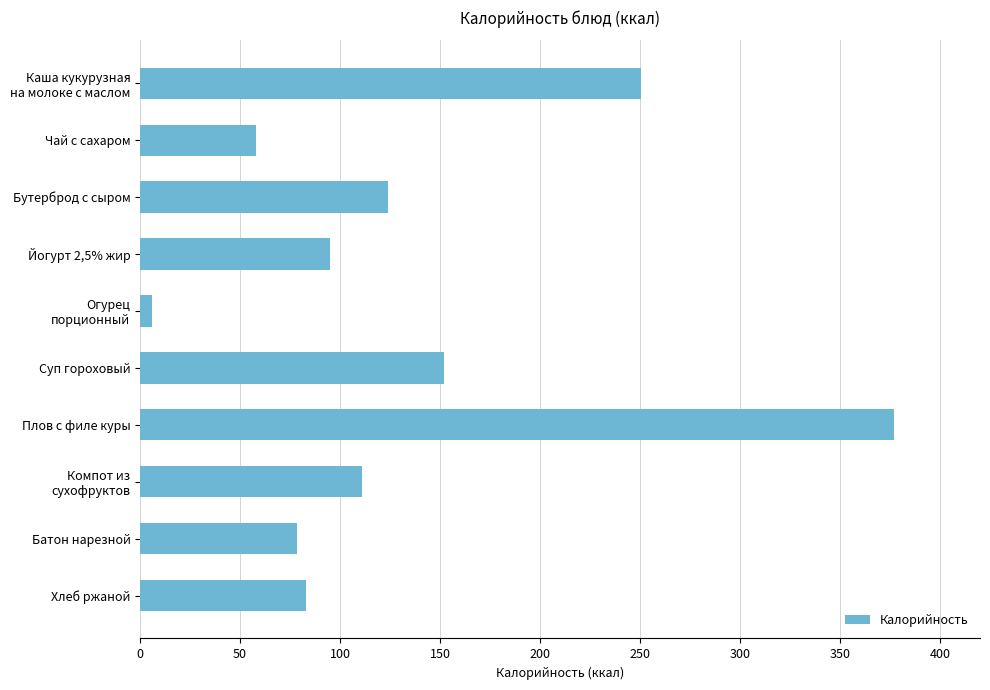

What is the difference between the maximum and second lowest values?

319.0